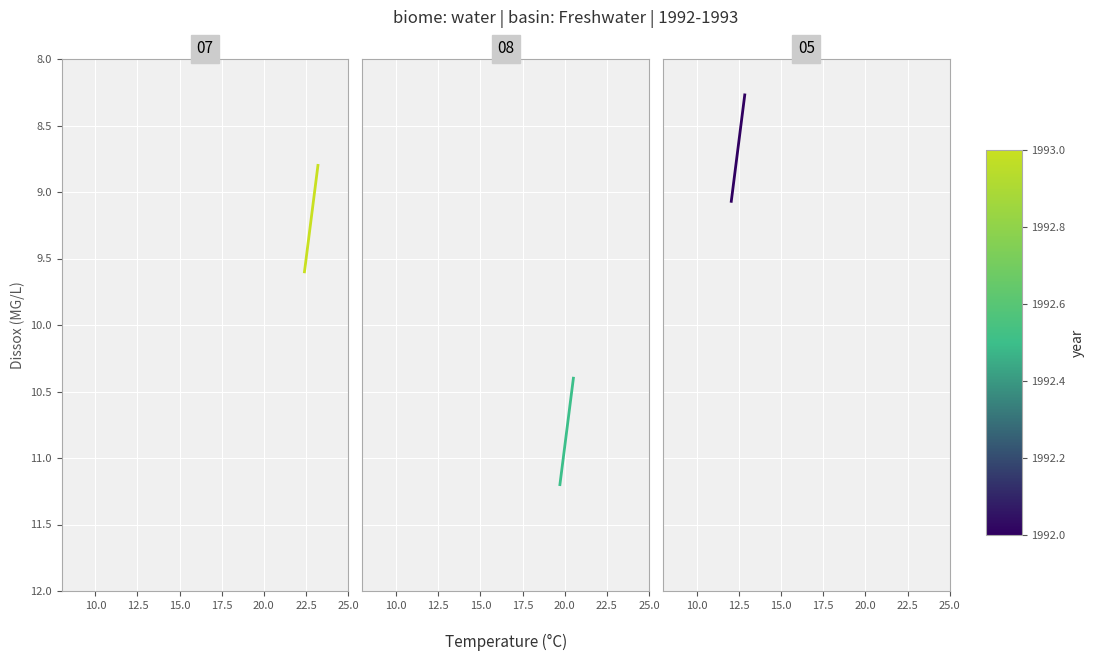

Count the number of categories in the chart.

3